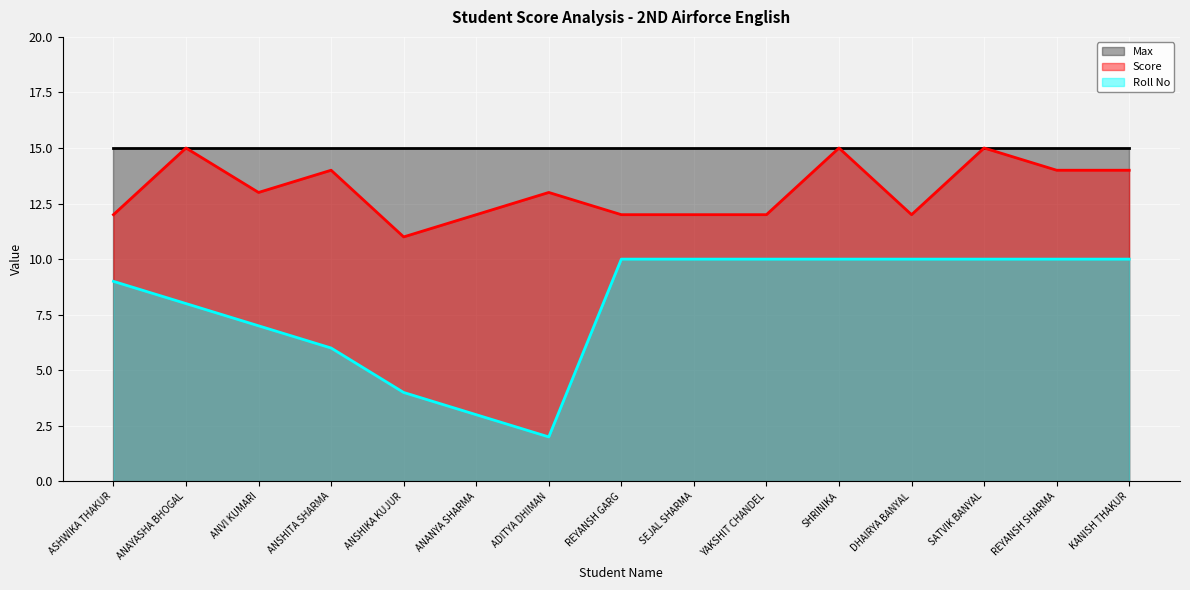

Rank the series at ANSHITA SHARMA from lowest to highest value.

Roll No, Score, Max